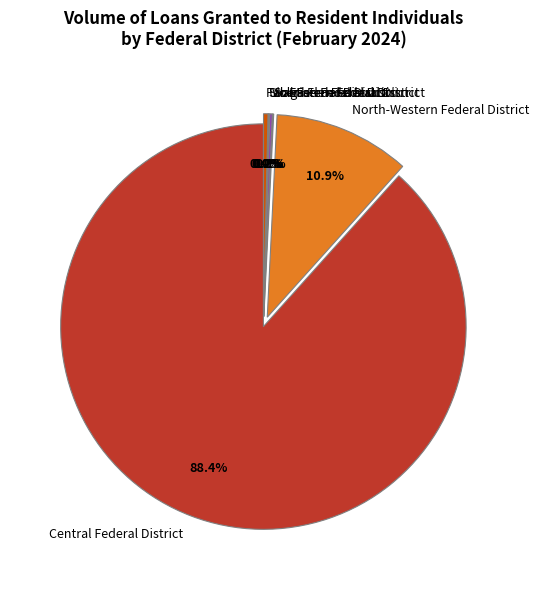

Which category has the biggest portion of the pie?

Central Federal District